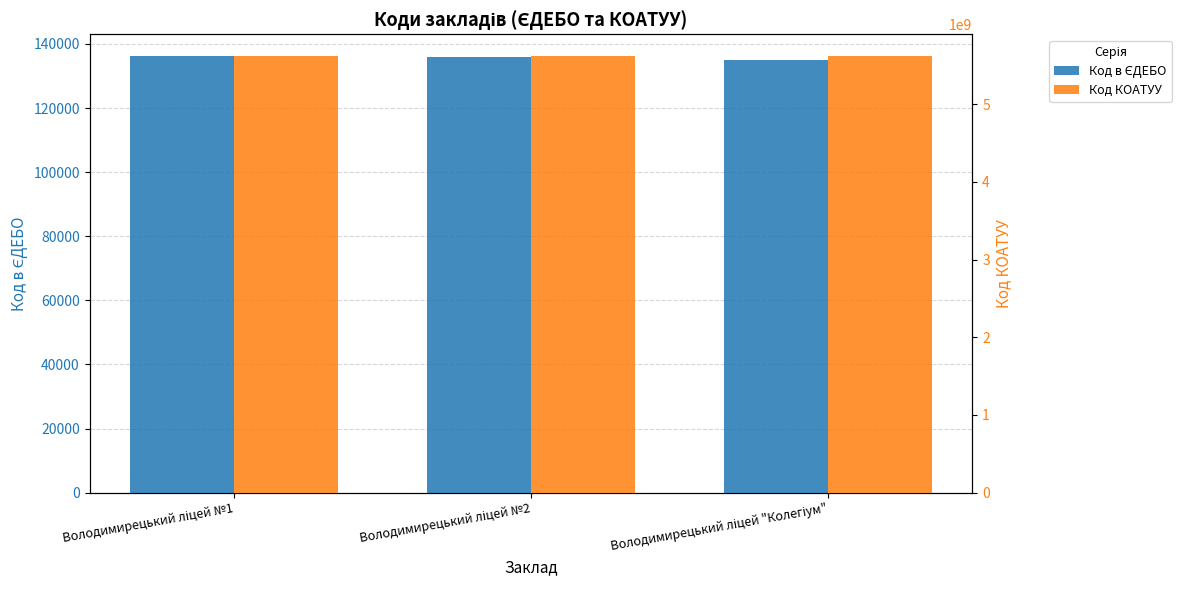

What is the difference between the maximum and second lowest values in the Код в ЄДЕБО series?

123